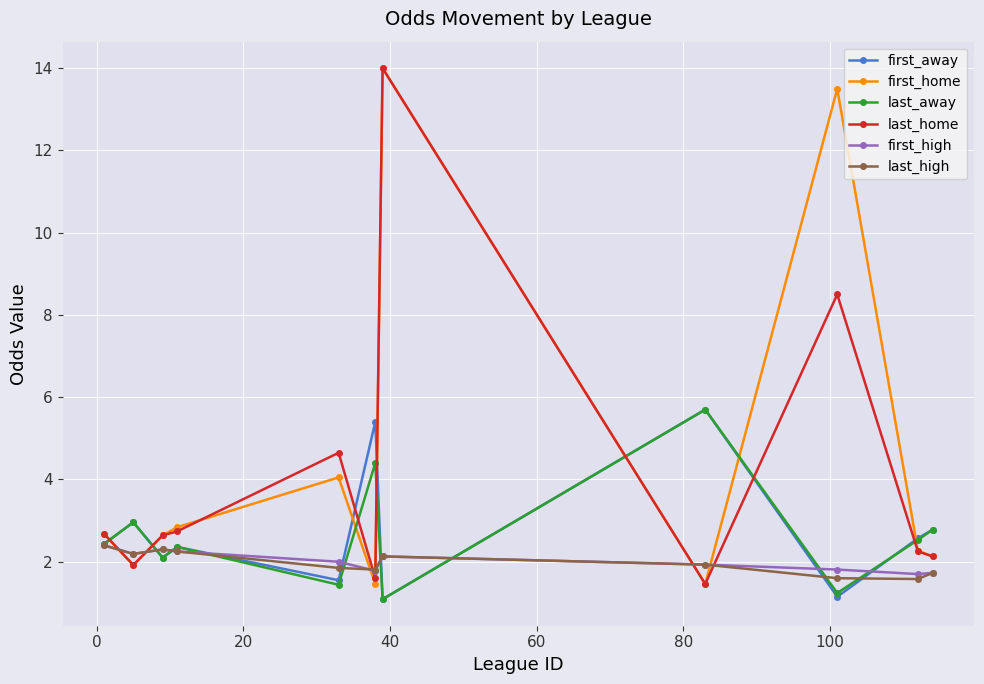

True or false: first_away has more than 1 interior local peaks.

True